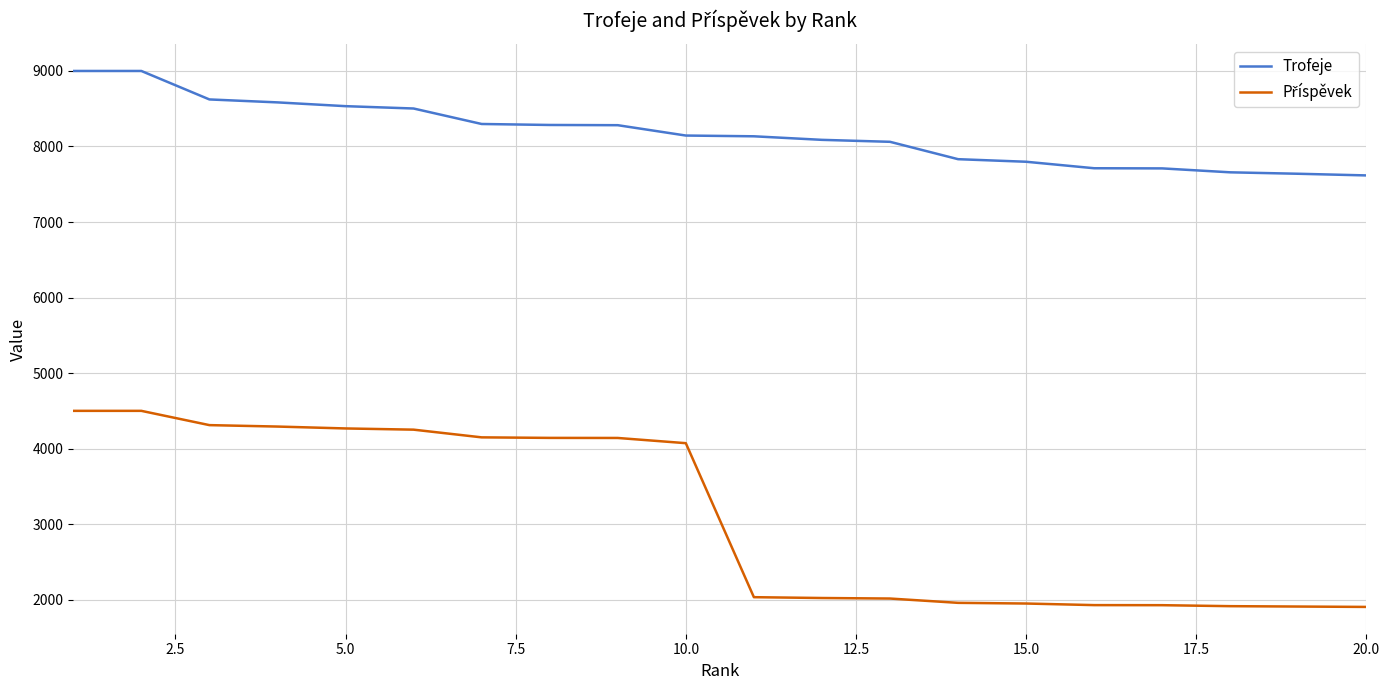

What is the greatest value displayed?

9000